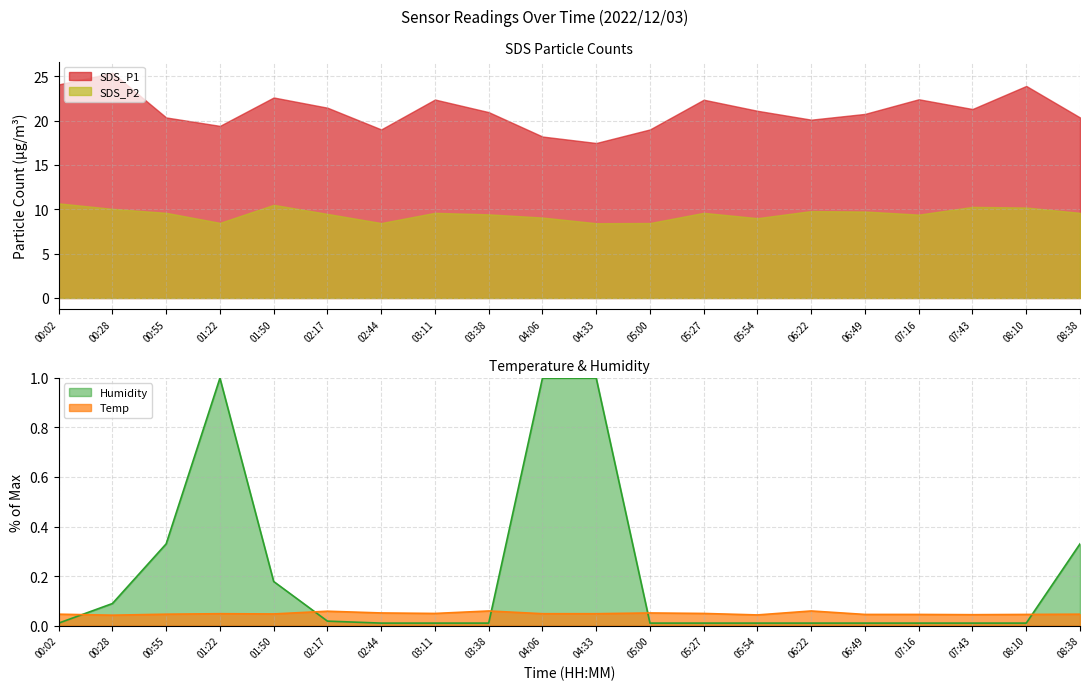

Where is the first local maximum for Humidity?

01:22